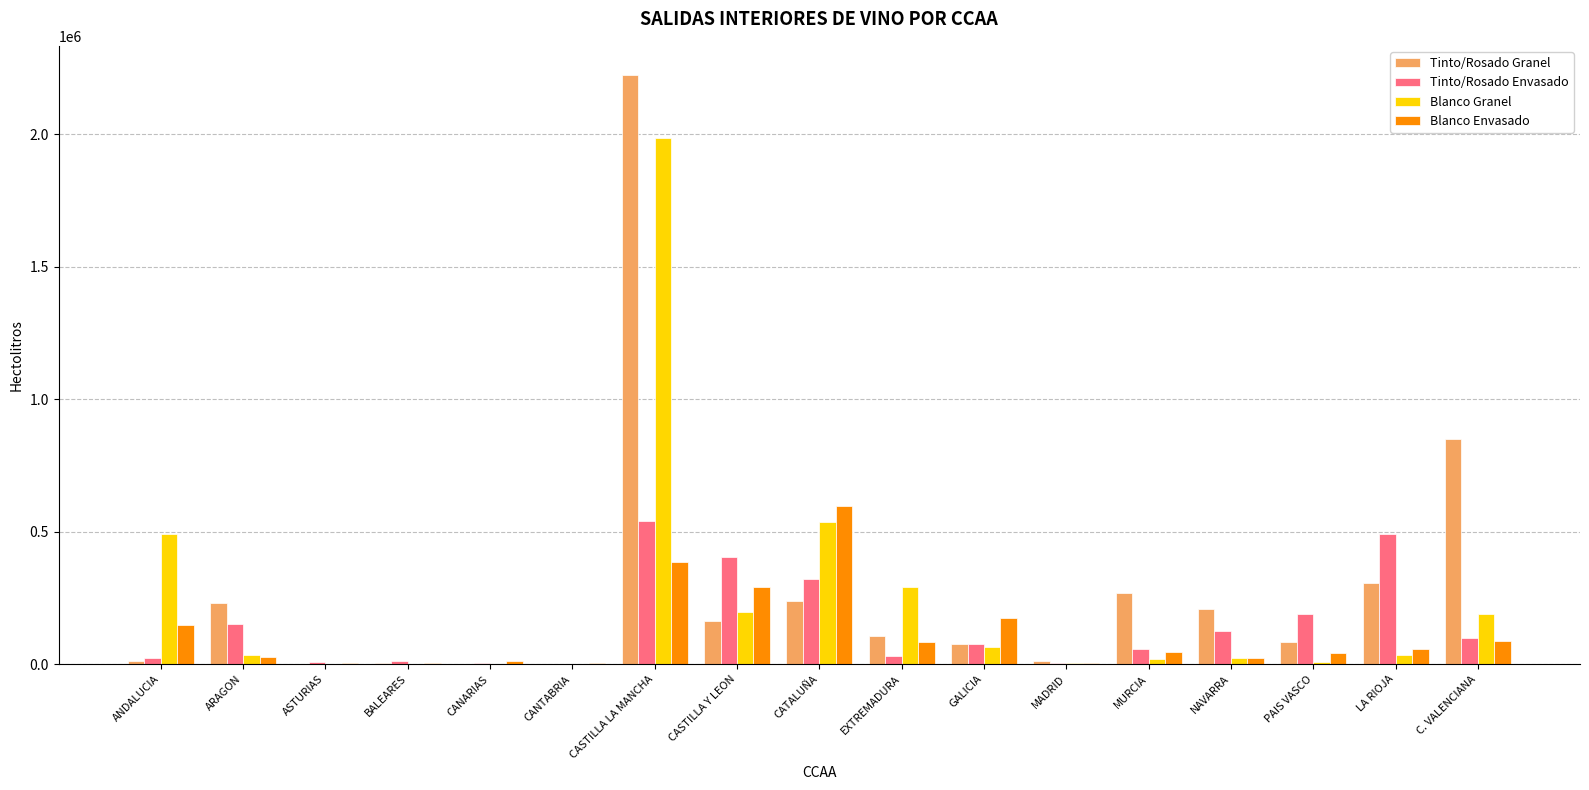

What is the sum of the Blanco Envasado values at ASTURIAS and GALICIA?

178545